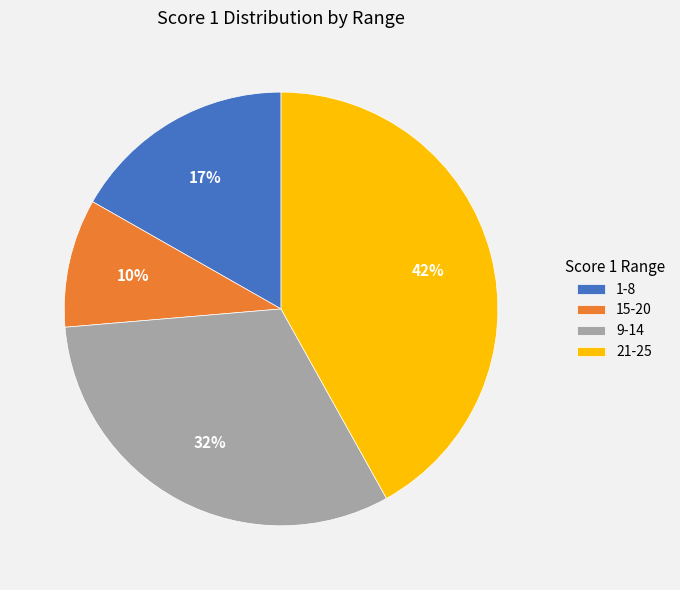

How many slices are in this pie chart?

4